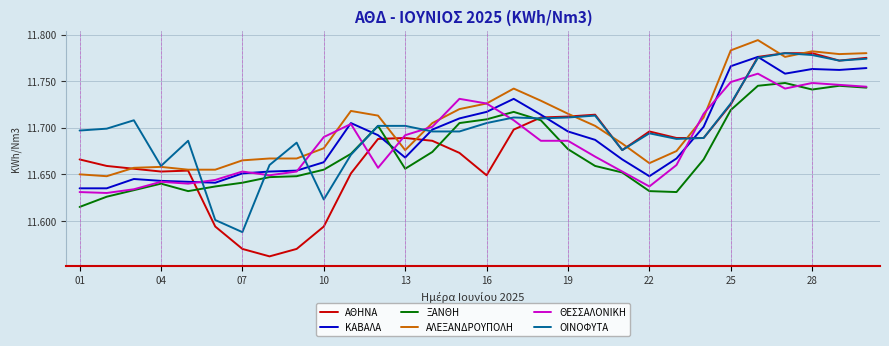

Which series has the widest spread of values?

ΑΘΗΝΑ